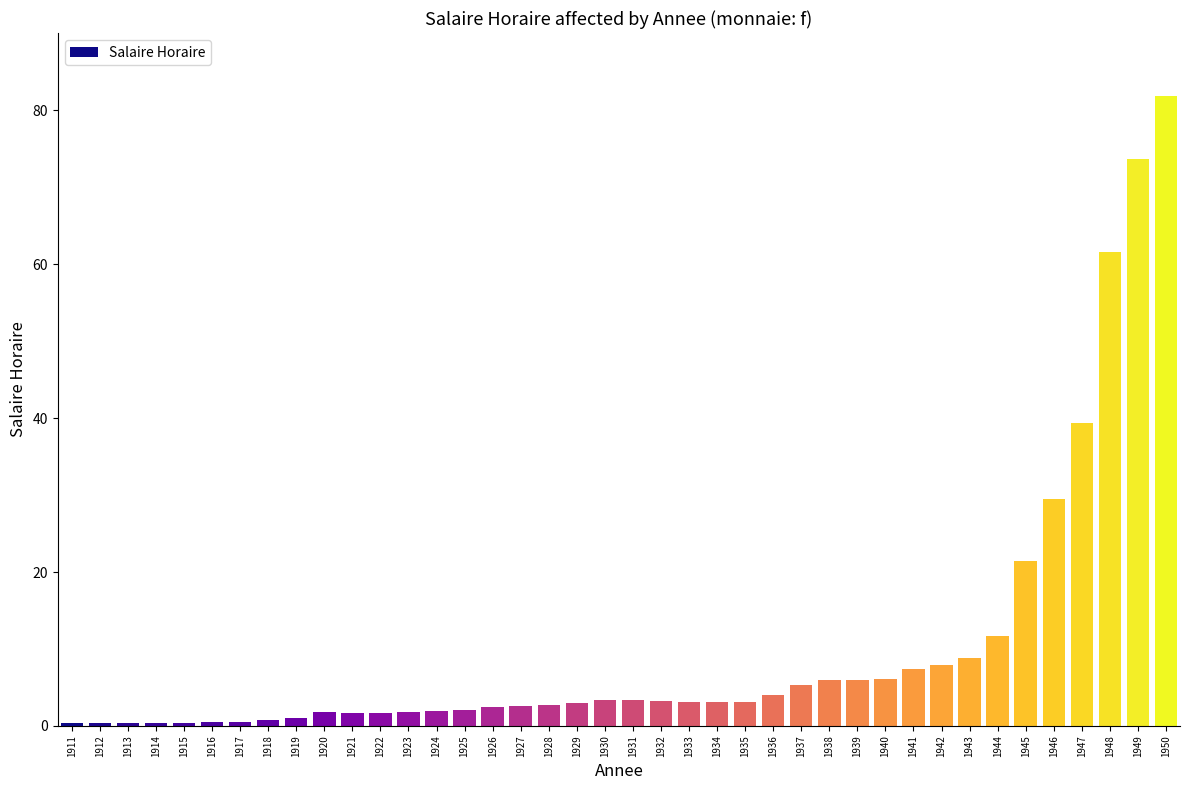

True or false: the data shows 5.9 at 1938.

True